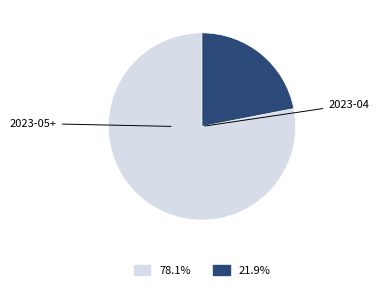

How many slices are in this pie chart?

2